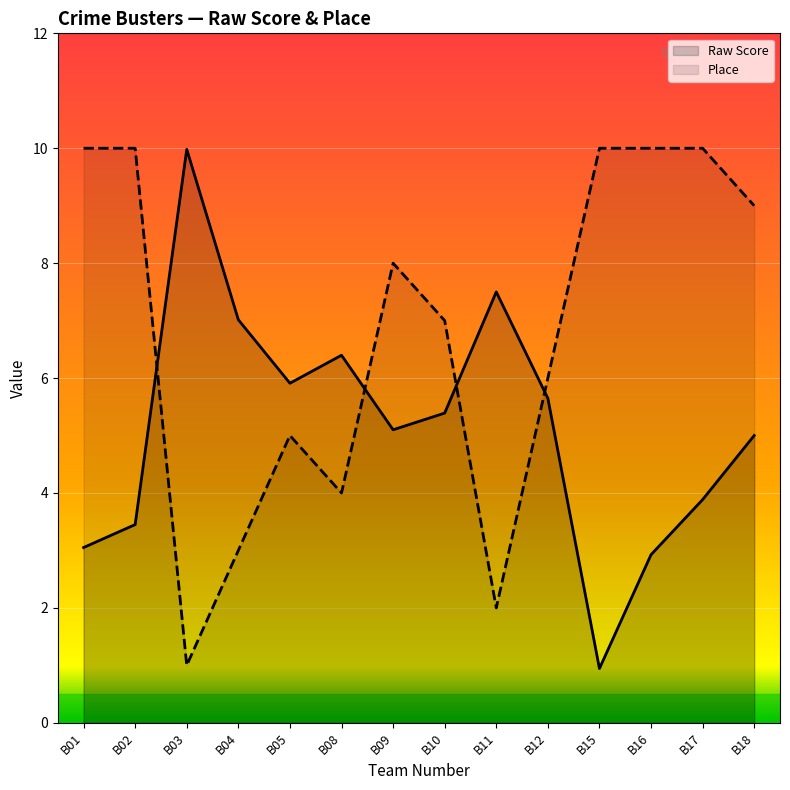

What is the difference between the highest and lowest values at B05?

0.9